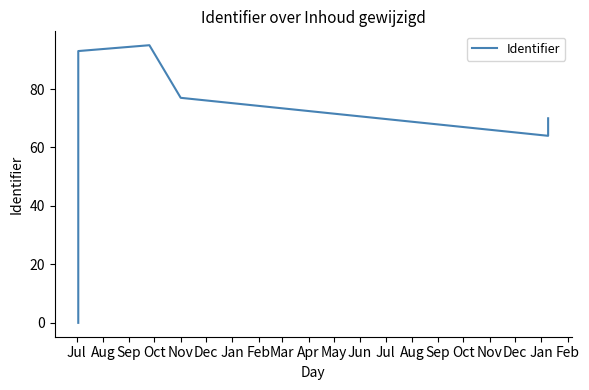

At which label is the value closest to 47?

Jan